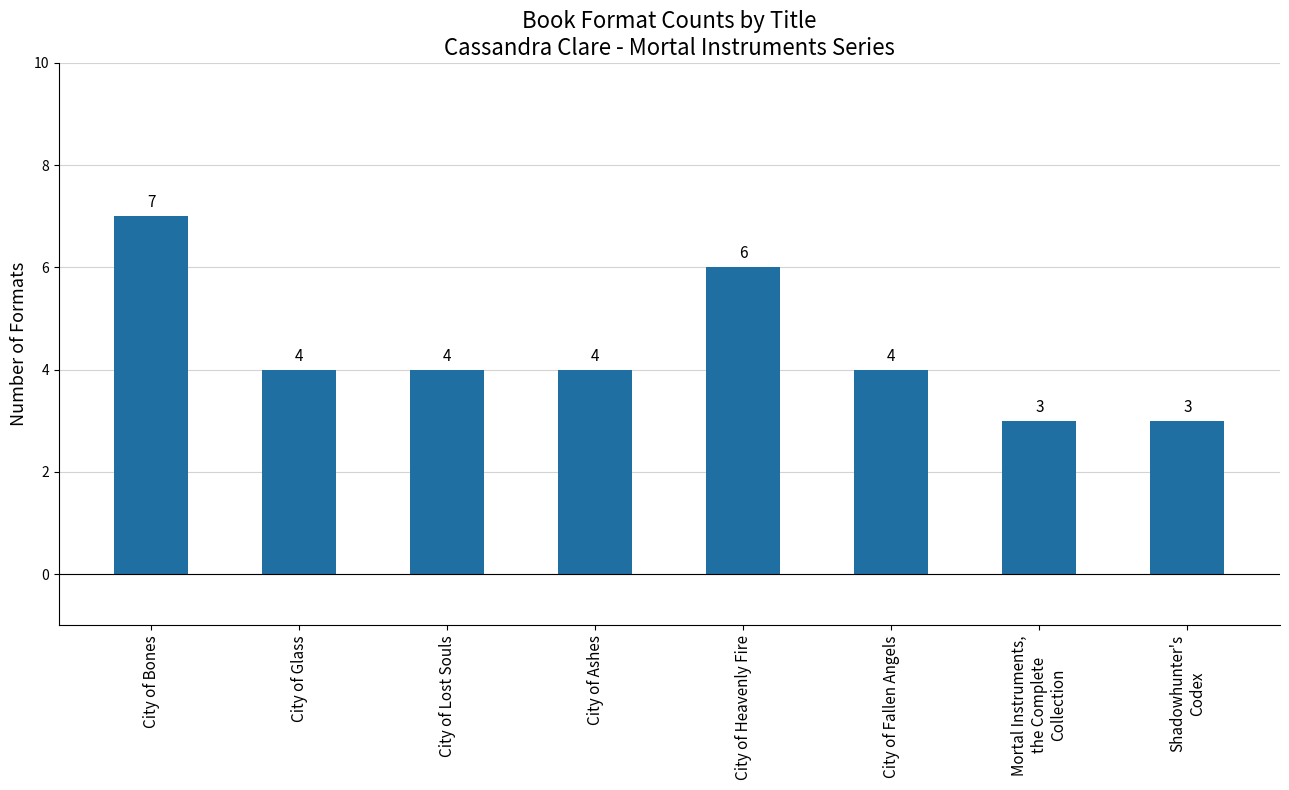

Is it true that the value at City of Fallen Angels is 4?

True